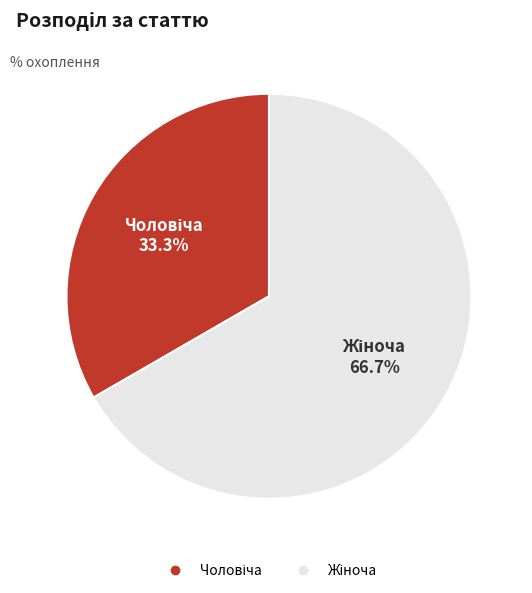

Is there a majority slice in this chart?

Yes